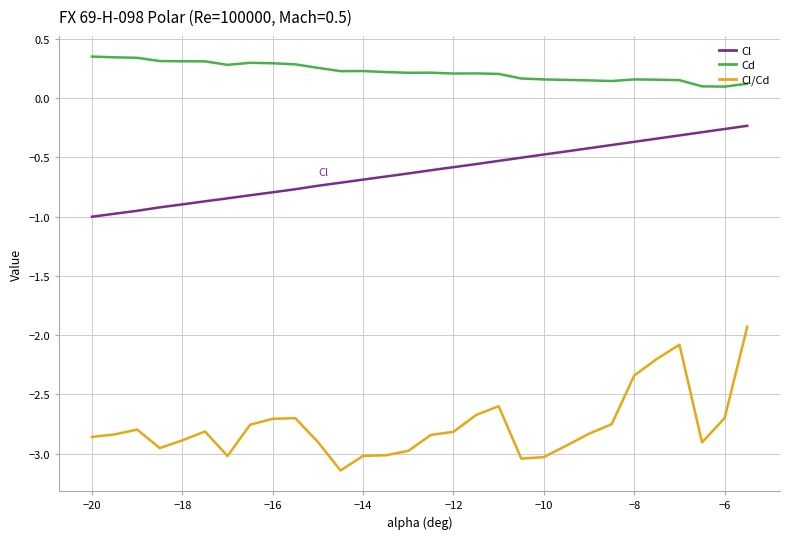

True or false: Cl and Cd intersect in this chart.

False